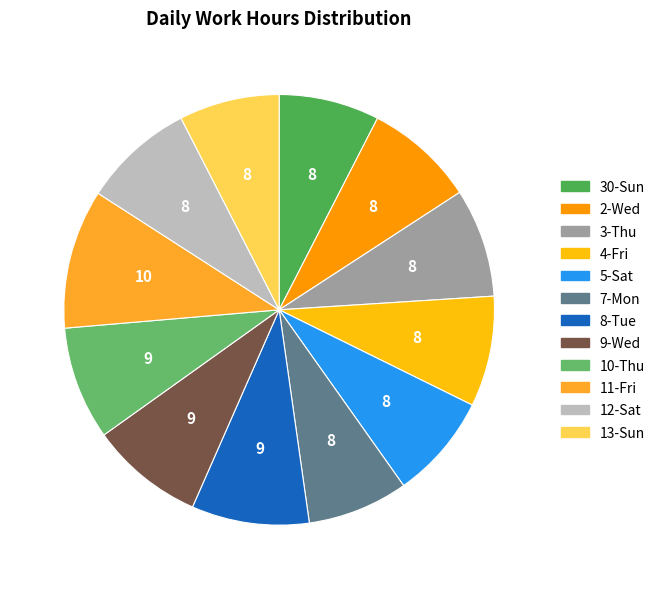

Approximately how many times larger is the value at 4-Fri compared to 7-Mon?

1.1